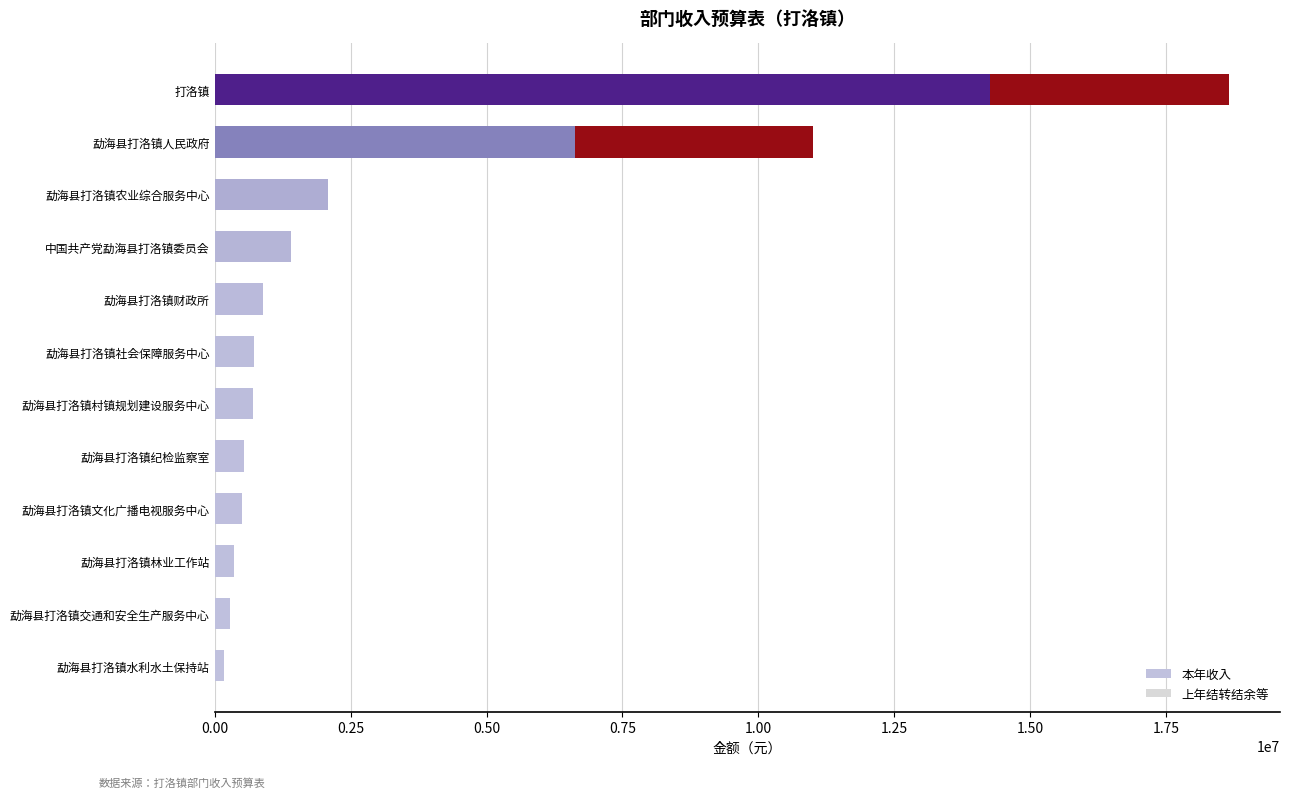

Count the number of categories in the chart.

12